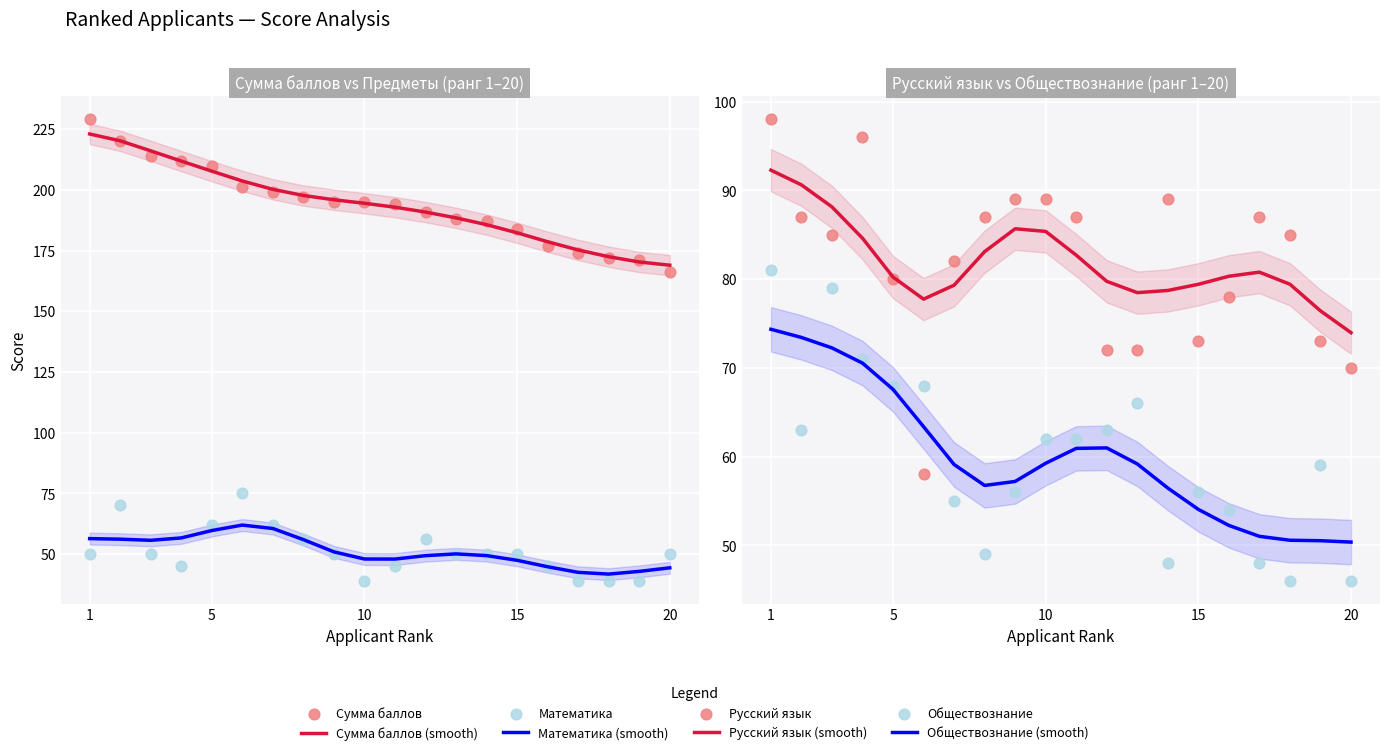

Which series contains the highest Y value?

Сумма баллов